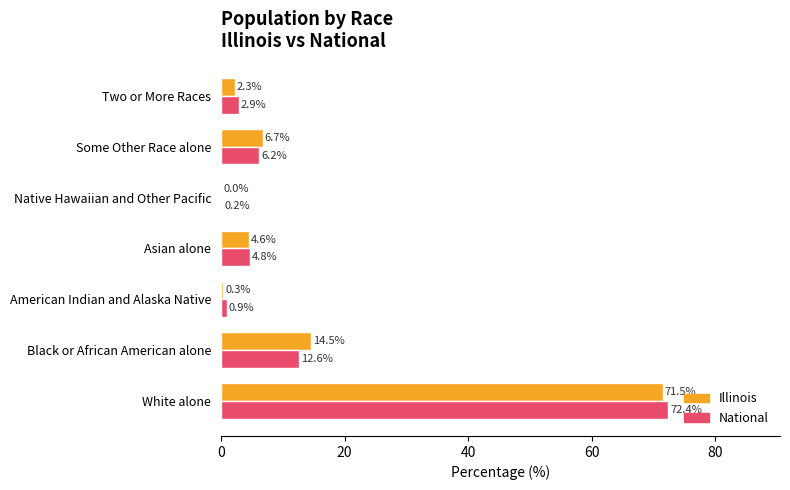

At which label is Illinois closest to 35?

Black or African American alone